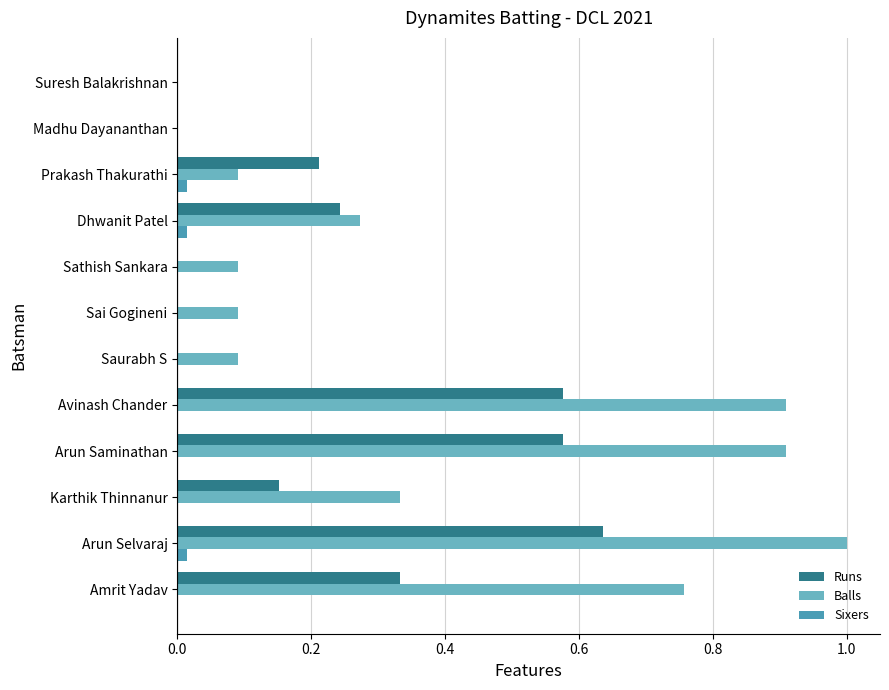

True or false: Balls has a value of 0.5 at Arun Selvaraj.

False